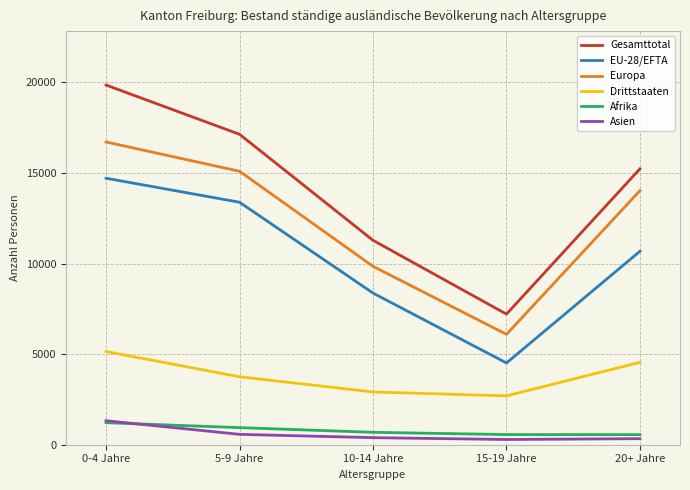

True or false: Drittstaaten has more than 1 interior local peaks.

False